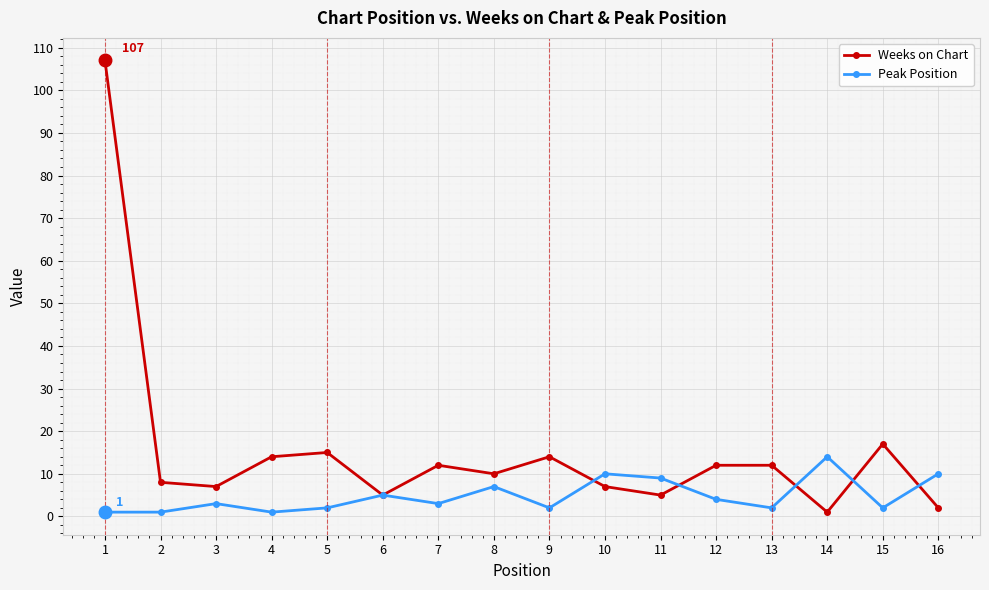

Is the value of Weeks on Chart at 1 greater than the value of Peak Position at 8?

Yes